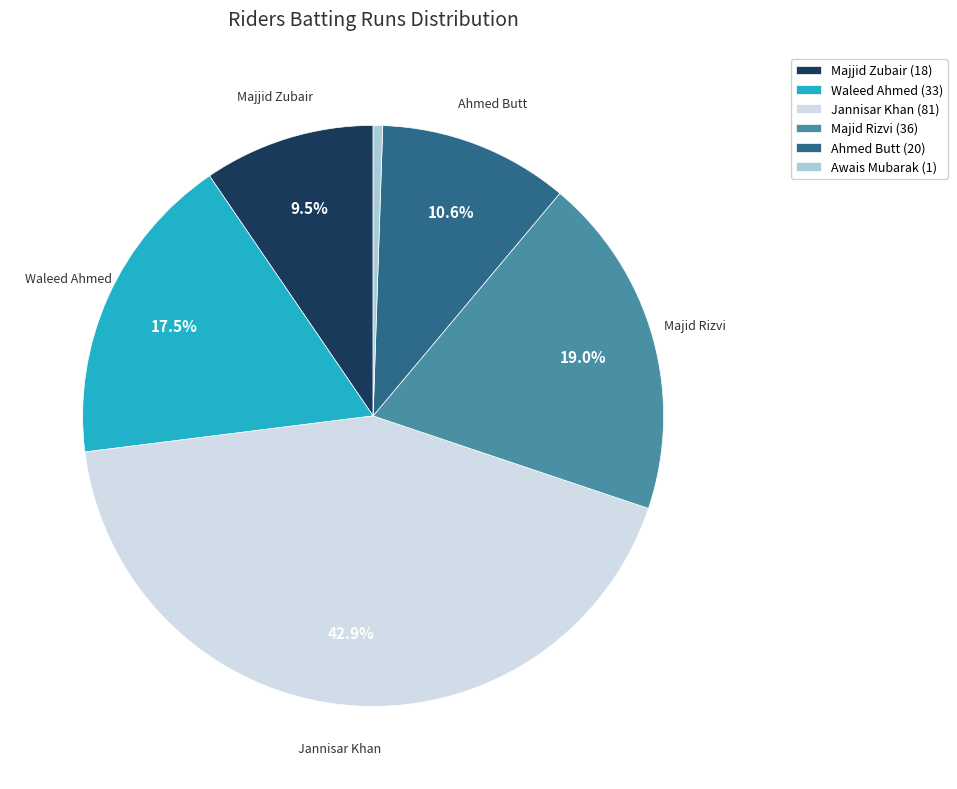

What is the ratio of the value at Ahmed Butt (20) to the value at Majid Rizvi (36)?

0.6